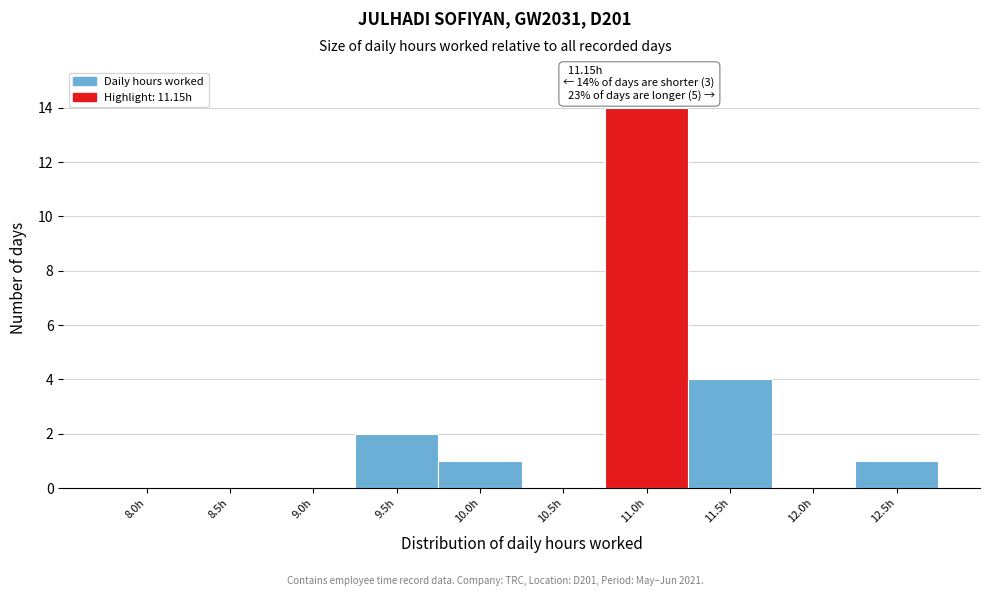

Reading left to right, extract all data points from this chart.

8.0h=0	8.5h=0	9.0h=0	9.5h=2	10.0h=1	10.5h=0	11.0h=14	11.5h=4	12.0h=0	12.5h=1